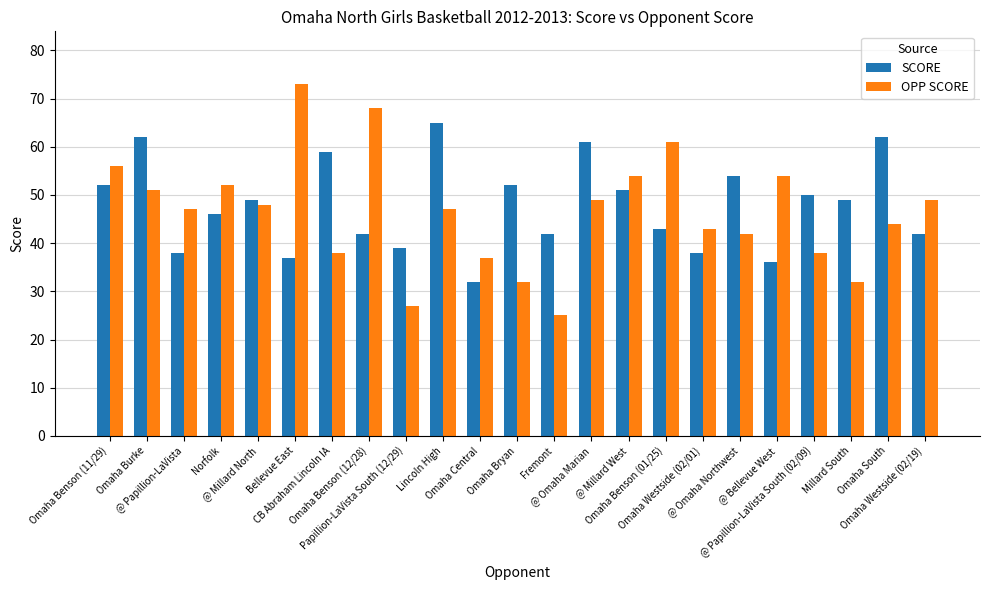

Between @ Millard North and Omaha Central, which series saw the biggest shift?

SCORE